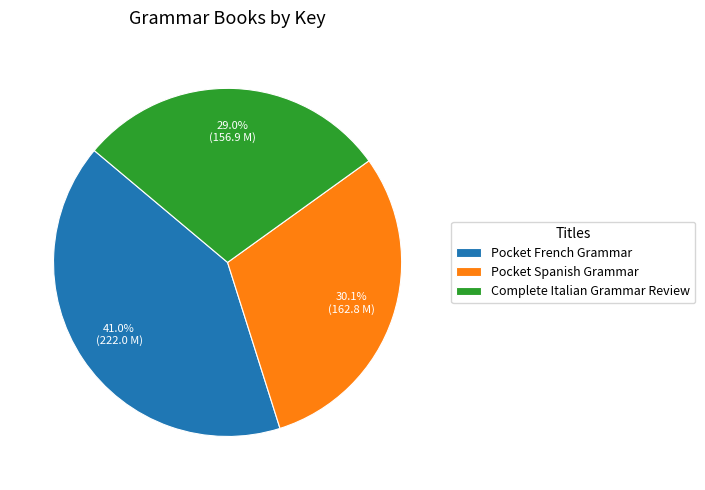

What is the ratio of the value at Pocket French Grammar to the value at Complete Italian Grammar Review?

1.4